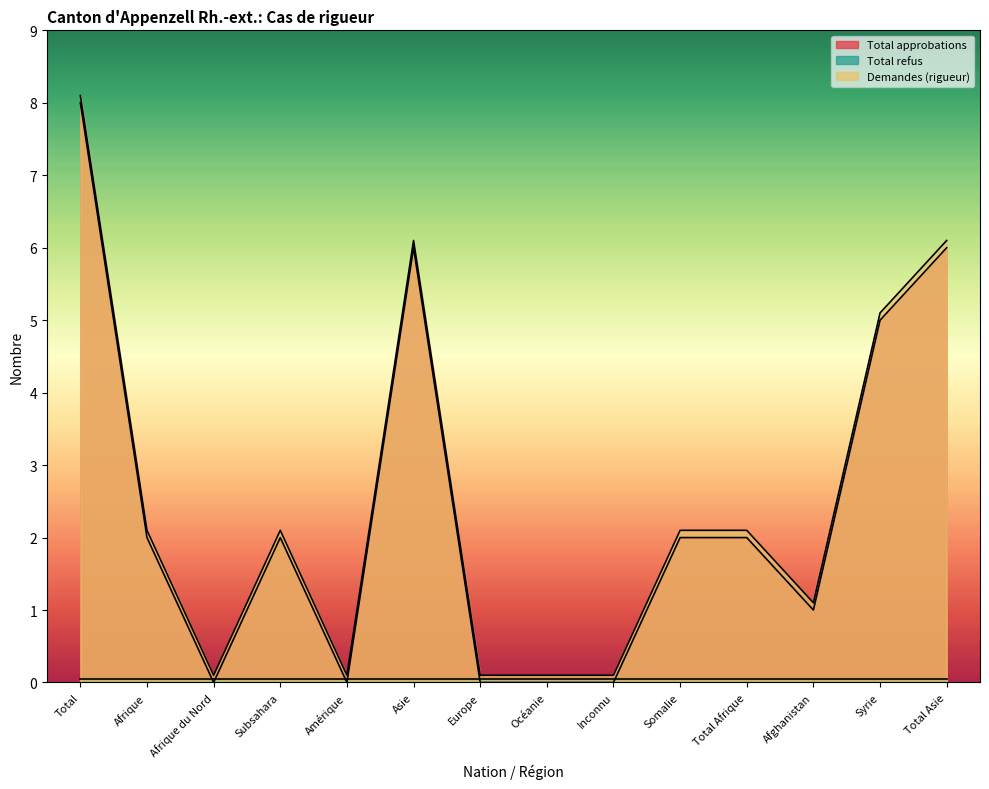

At which label does Demandes (rigueur) first exceed 2?

Total